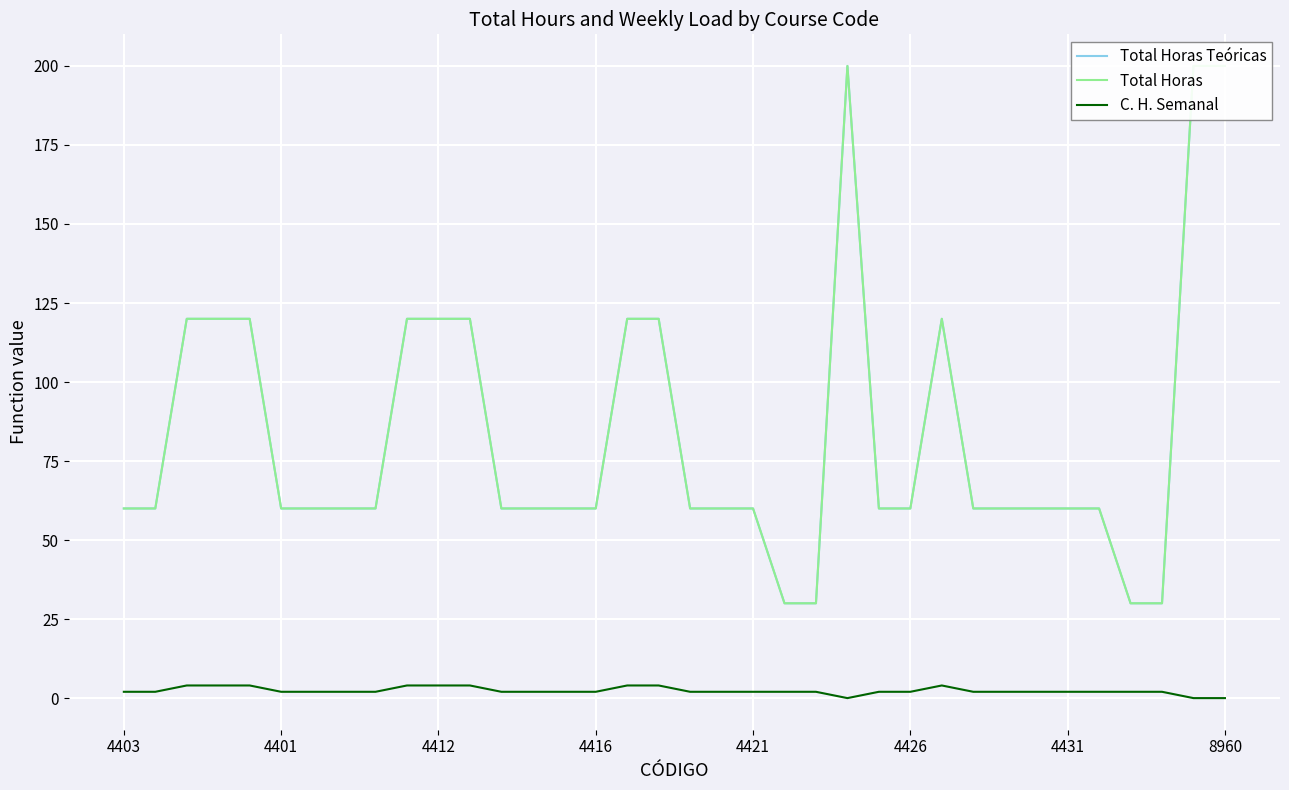

At how many categories does at least one series exceed 9?

36